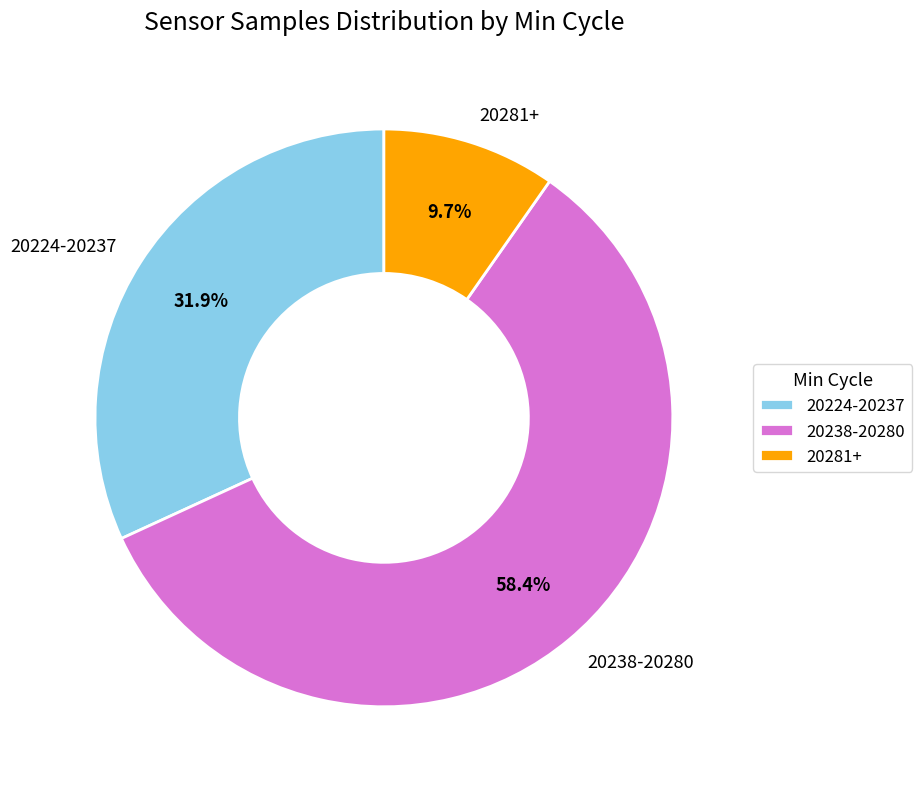

Rank the categories by value from lowest to highest.

20281+, 20224-20237, 20238-20280